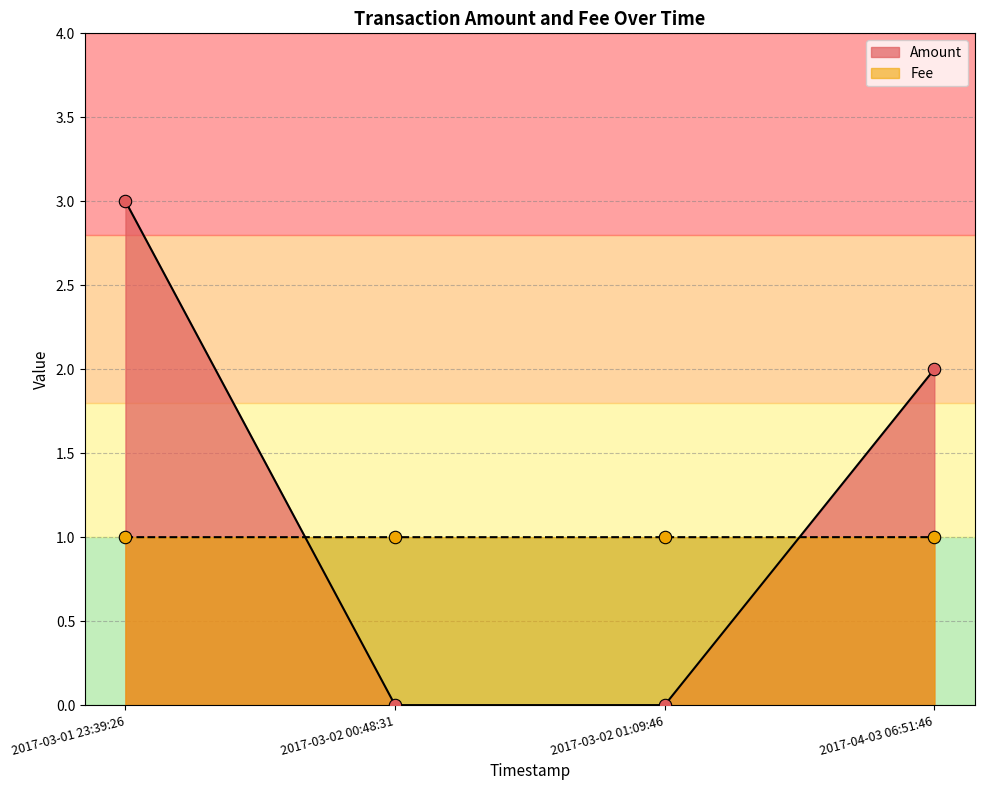

What are all the series names shown in the legend?

Amount, Fee